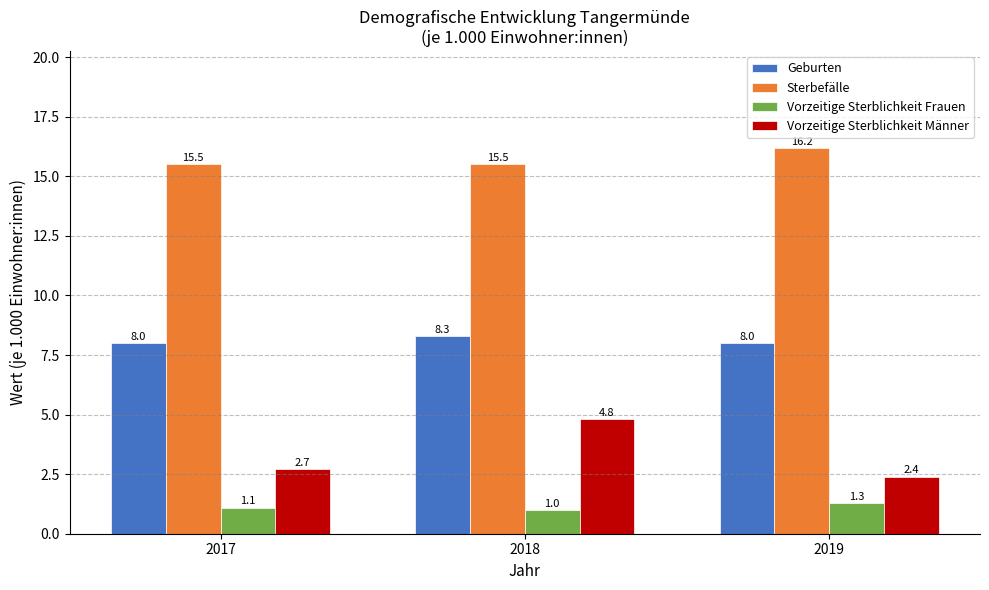

How many data points does each series have?

3